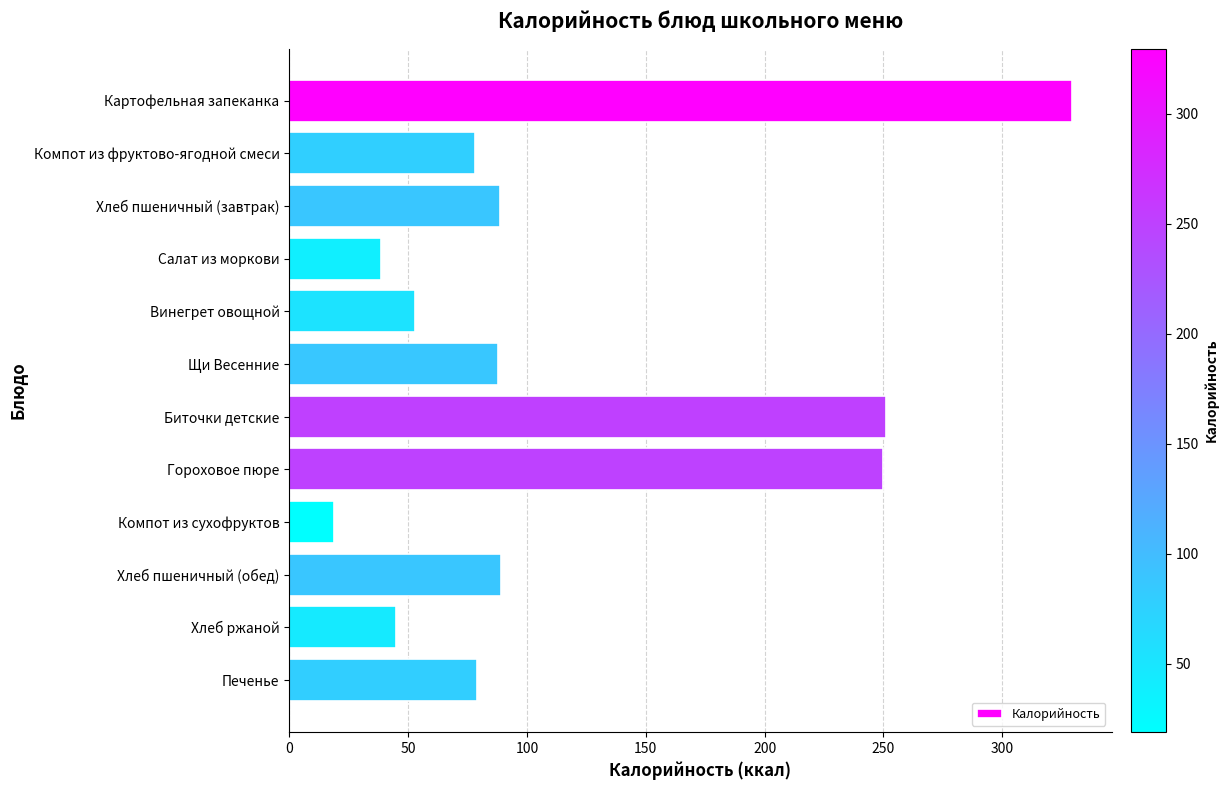

What is the maximum value shown in the chart?

329.5